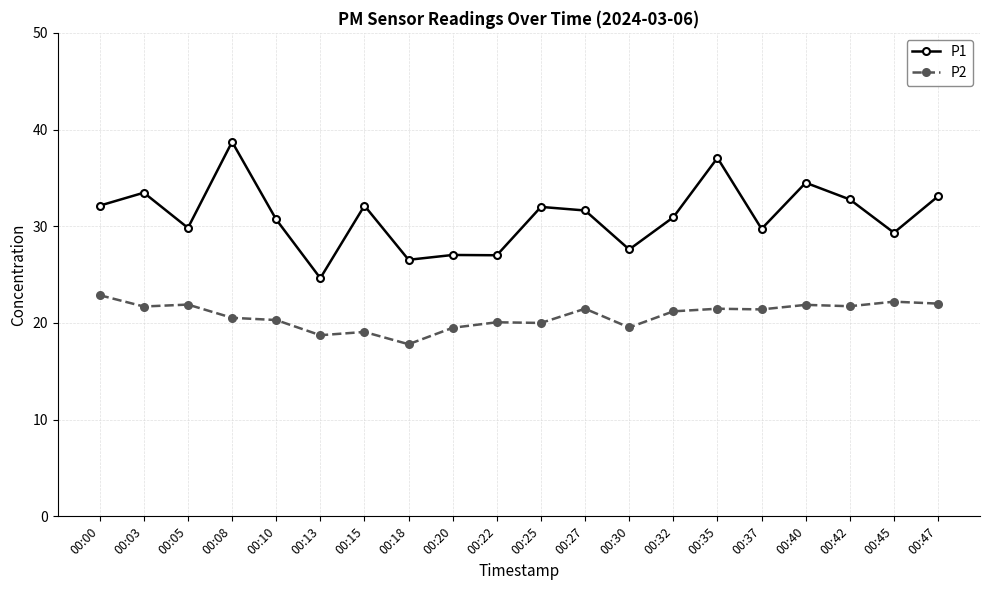

What value does the P1 series have at 00:27?

31.6